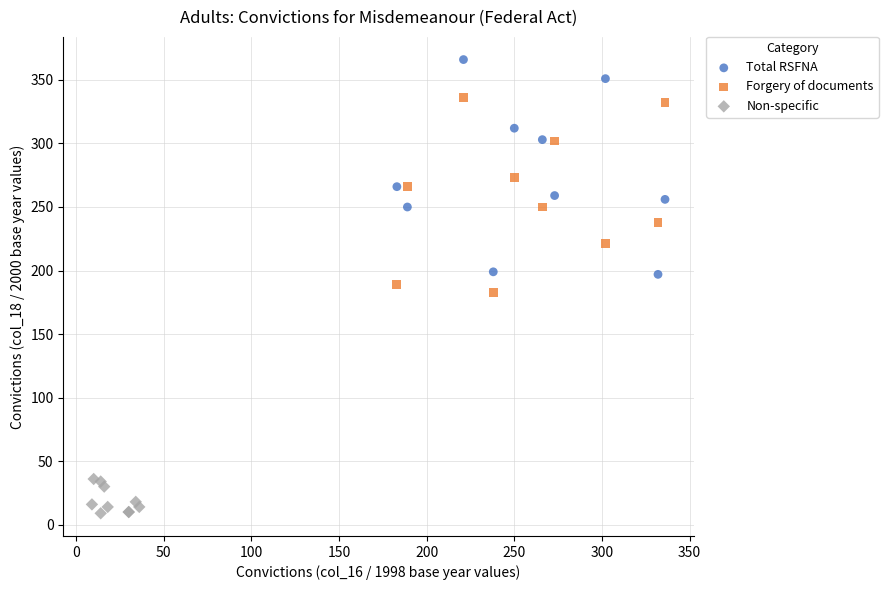

Which series contains the lowest Y value?

Non-specific